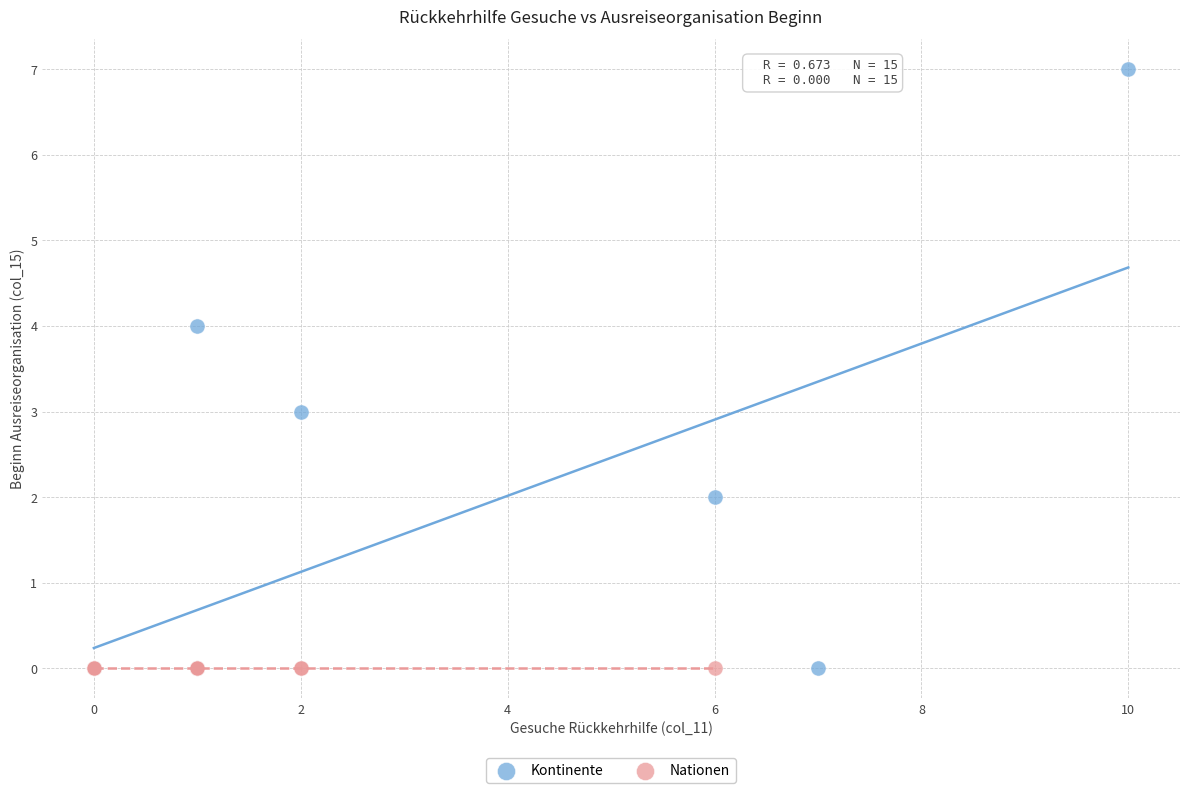

Which series reaches the maximum Y coordinate?

Kontinente